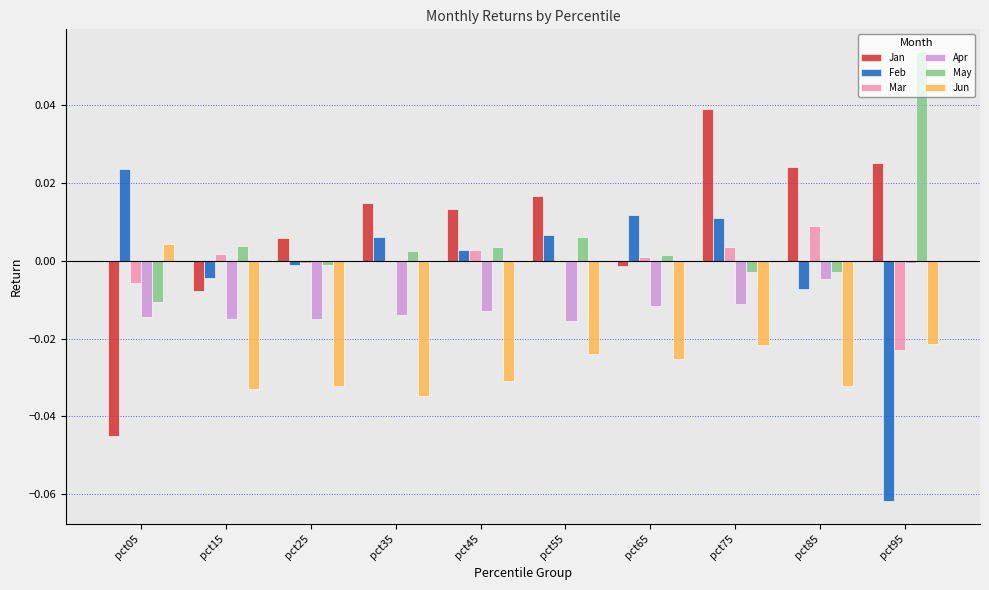

True or false: Feb has a value of 0.0 at pct45.

True